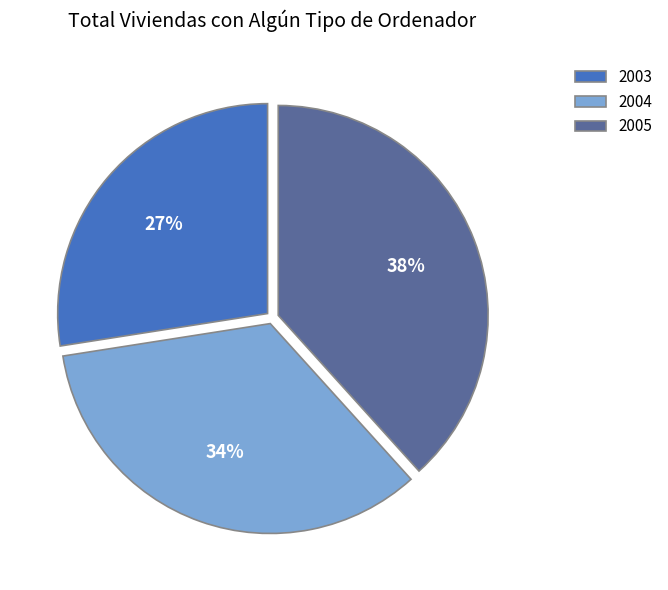

Combined, do 2003 and 2005 account for over 50%?

Yes